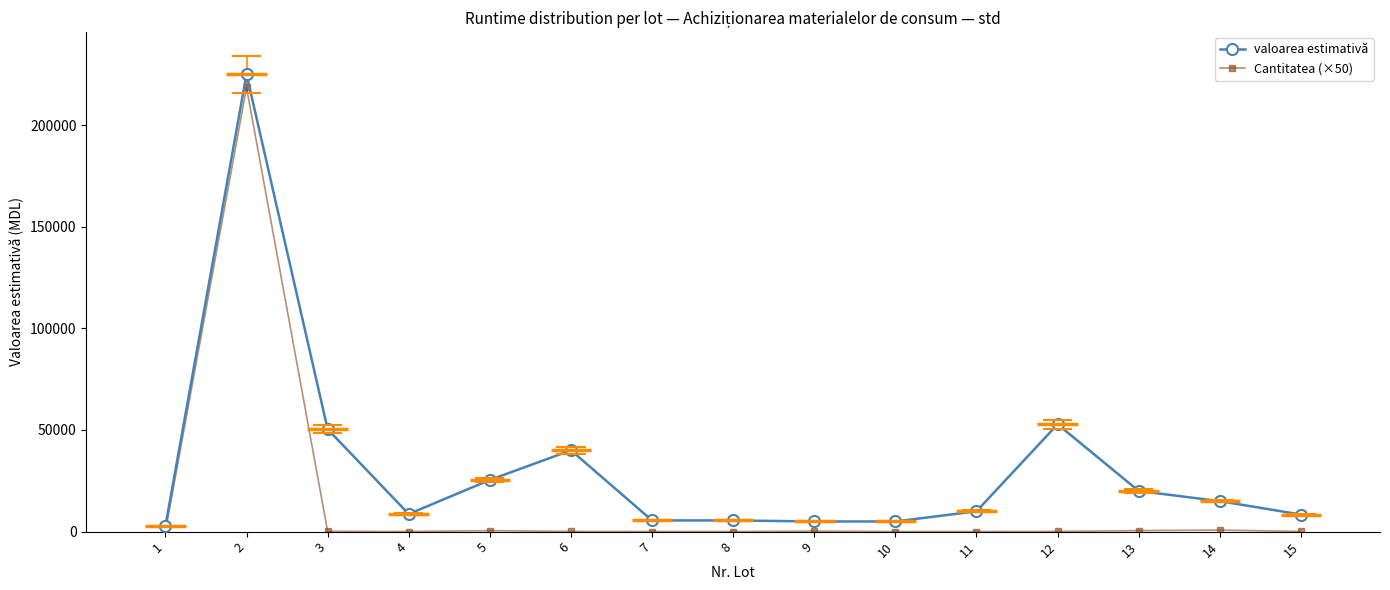

What is the difference between the Cantitatea (×50) values at 2 and 6?

218400.0